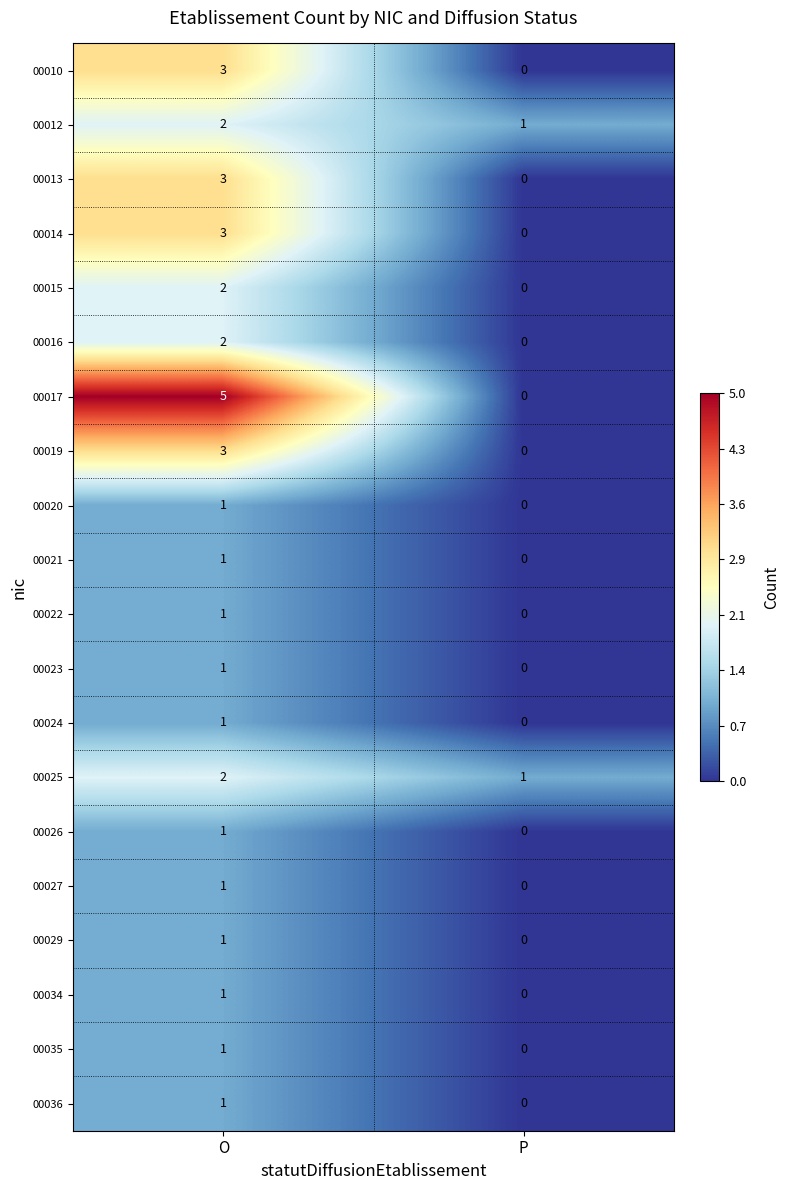

Rank the categories by 00025 value from lowest to highest.

P, O